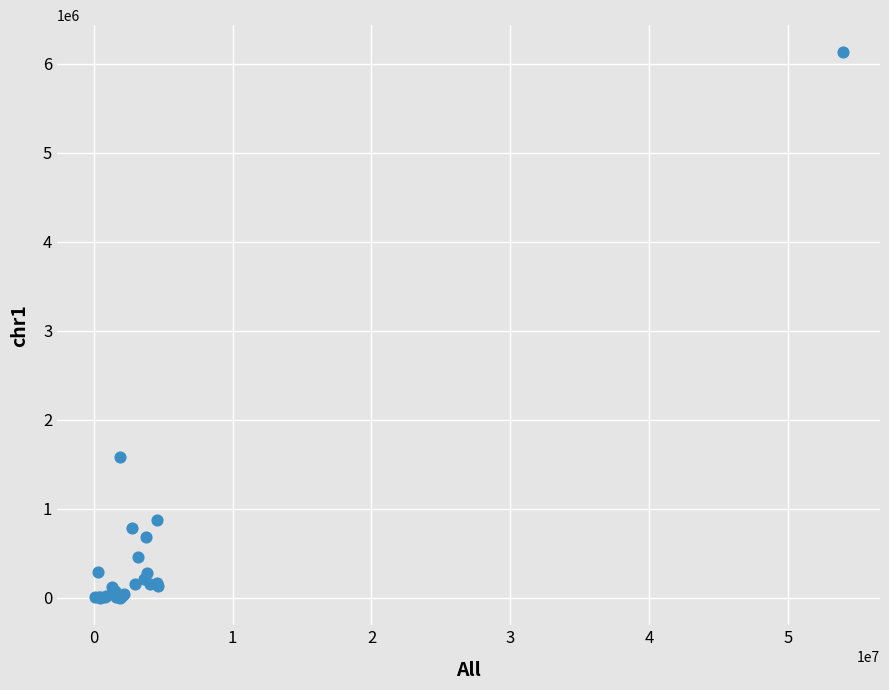

What Y value in the scatter plot is closest to 3064888?

1582459